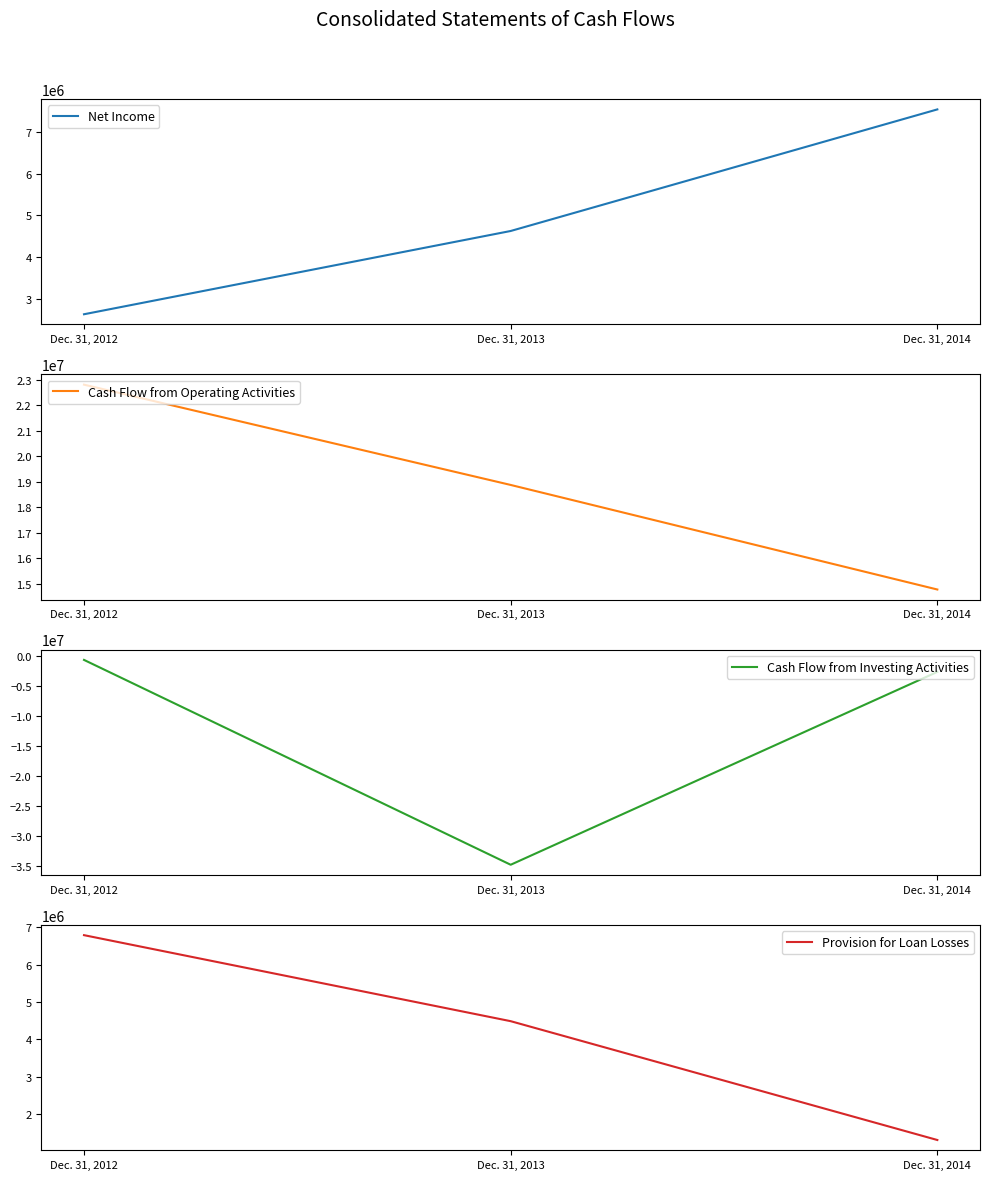

What is the sum of all Provision for Loan Losses values?

12577767